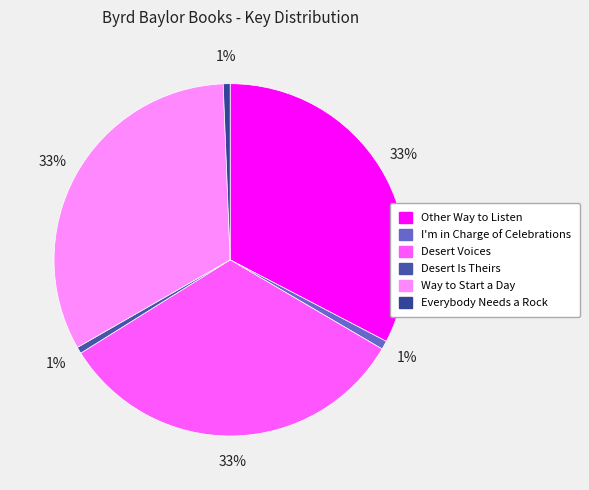

Is the sum of Desert Is Theirs and Other Way to Listen greater than half?

No